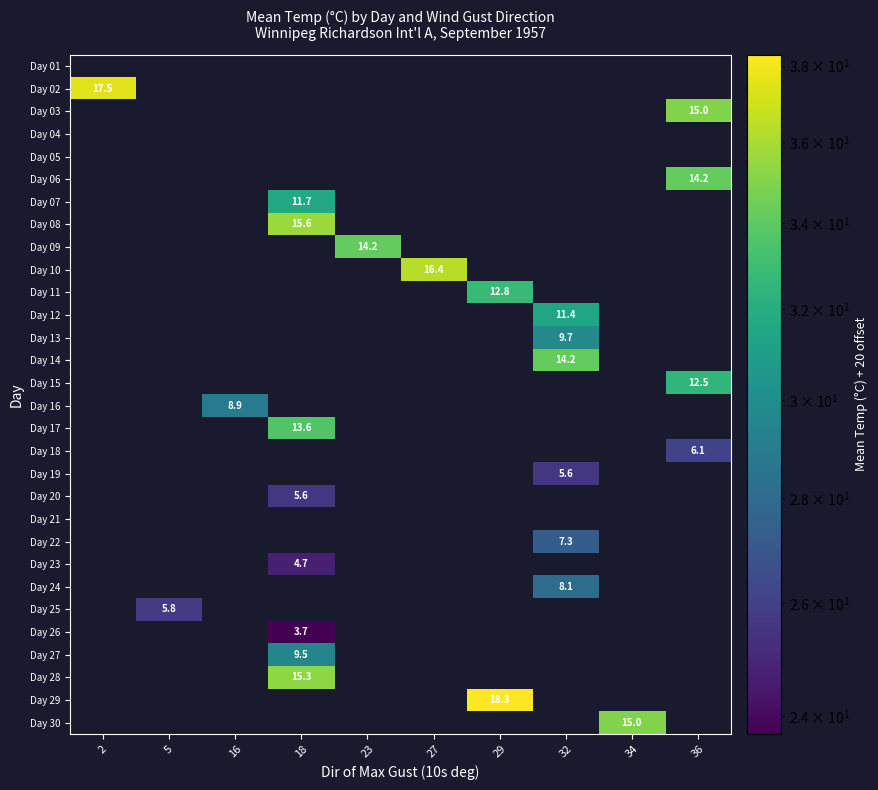

The value of Day 15 at 36 is 12.5. True or false?

True